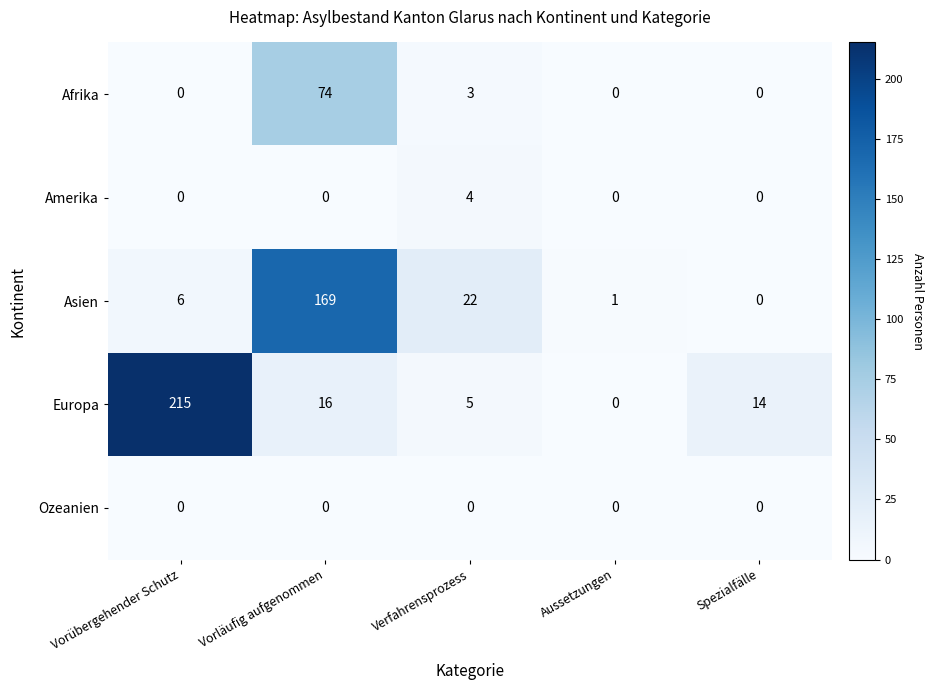

The Afrika series shows 0 at Spezialfälle. True or false?

True